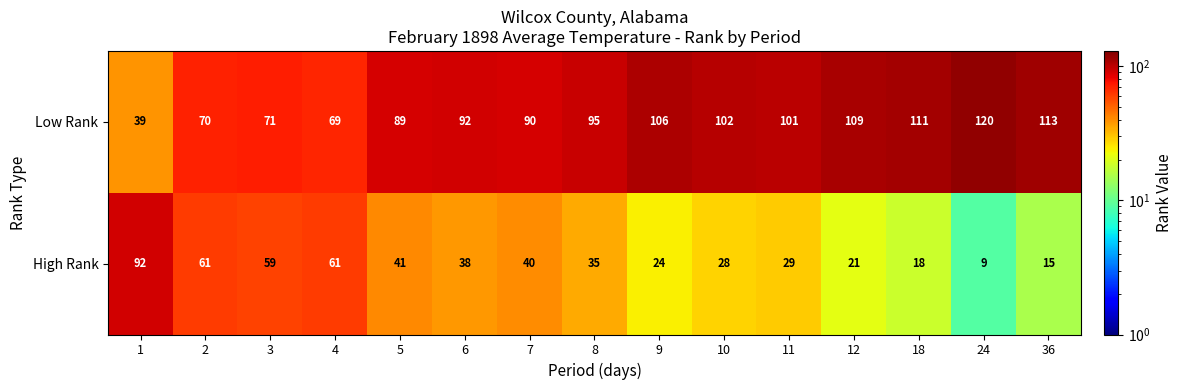

What is the difference between the second highest and minimum values in the Low Rank series?

74